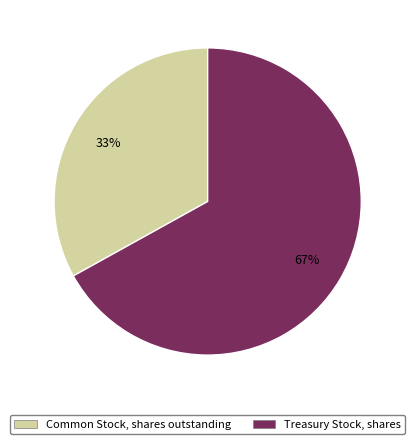

What is the largest slice in the pie chart?

Treasury Stock, shares